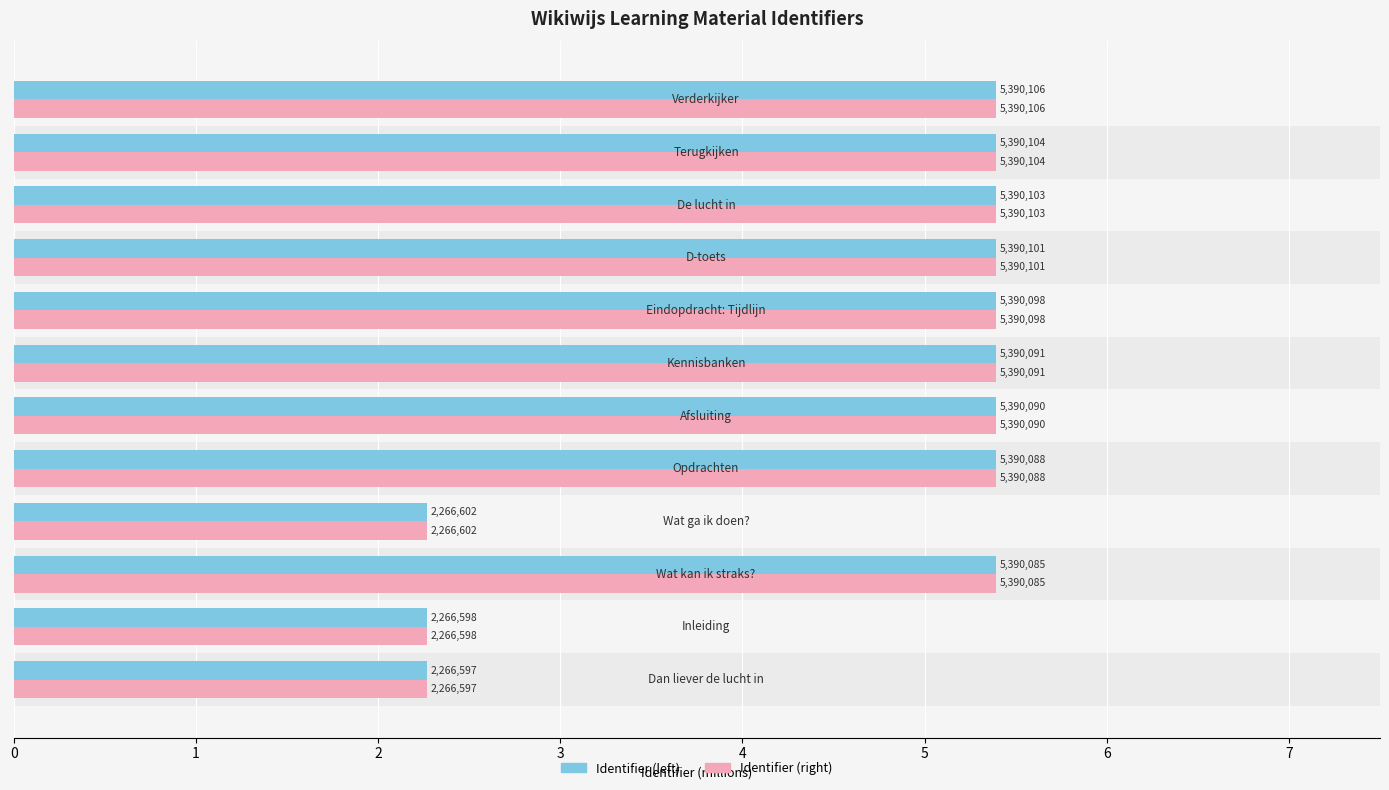

At how many categories does at least one series exceed 3?

9